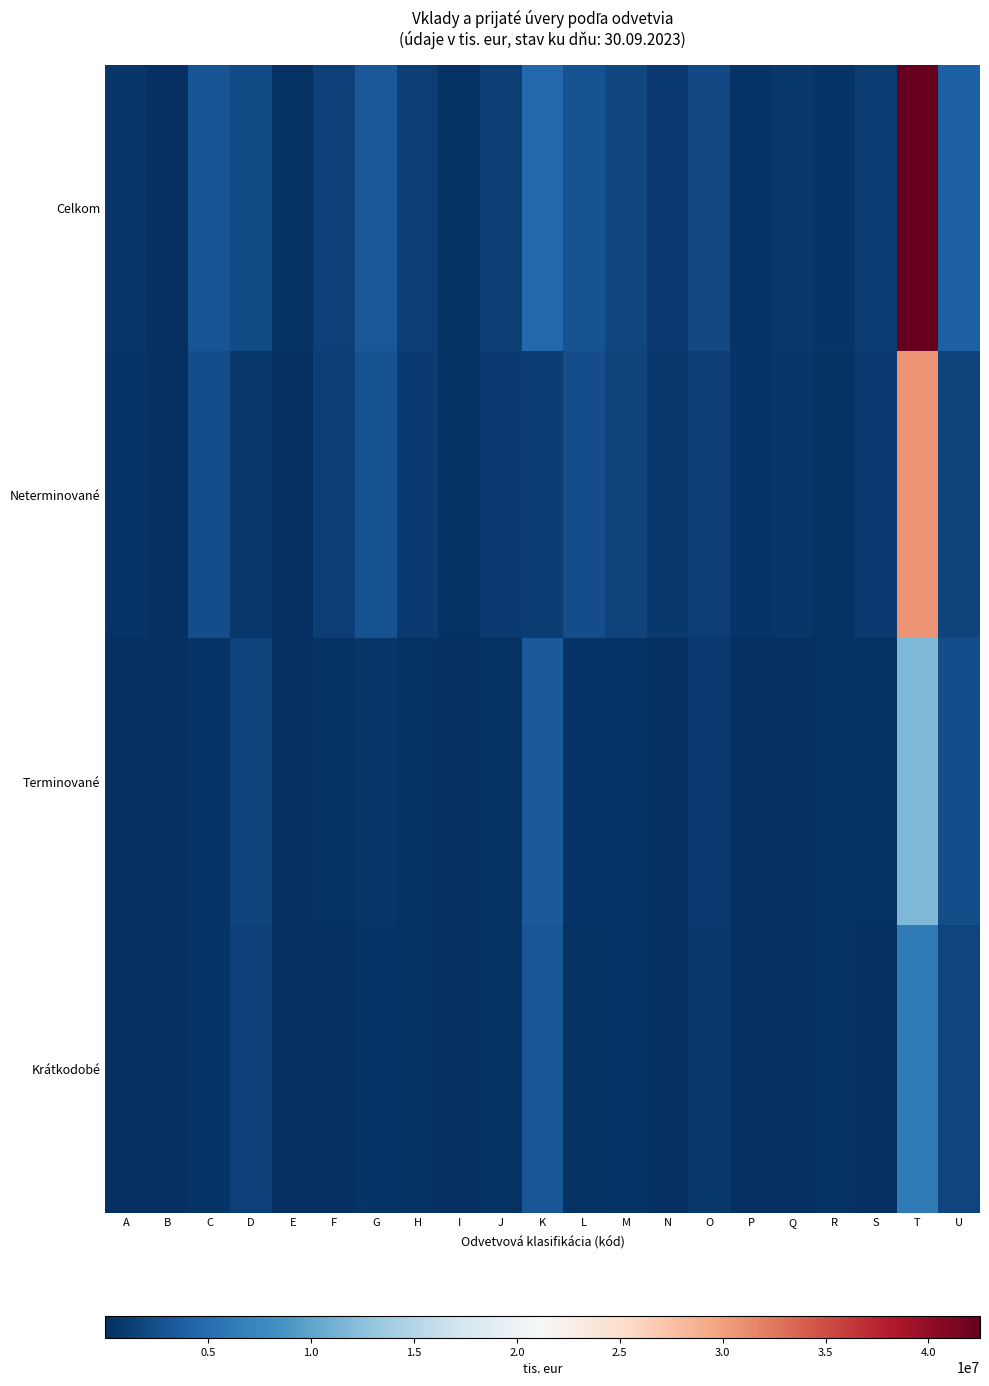

Reading left to right, list all the values displayed in this chart.

Celkom: A=574530	B=132400	C=2964049	D=2276385	E=251279	F=1477203	G=3241311	H=1286175	I=295172	J=1184998	K=4498805	L=2751637	M=1919403	N=864015	O=2115037	P=456553	Q=742592	R=451589	S=1093591	T=42504957	U=3959389
Neterminované: A=454724	B=52308	C=2465960	D=682558	E=135876	F=1279189	G=2729165	H=970318	I=242757	J=900521	K=1049410	L=2357333	M=1543038	N=770493	O=1269855	P=446196	Q=665781	R=232665	S=909211	T=30753074	U=1616289
Terminované: A=119806	B=80092	C=498089	D=1593826	E=115403	F=198015	G=512146	H=315857	I=52415	J=284478	K=3449396	L=394304	M=376365	N=93521	O=845183	P=10357	Q=76810	R=218924	S=184380	T=11751883	U=2343099
Krátkodobé: A=114106	B=77092	C=490297	D=1371380	E=75323	F=143323	G=498527	H=310510	I=51858	J=282571	K=3037450	L=330815	M=365678	N=91460	O=839850	P=10124	Q=72550	R=217335	S=167416	T=6264214	U=1823765